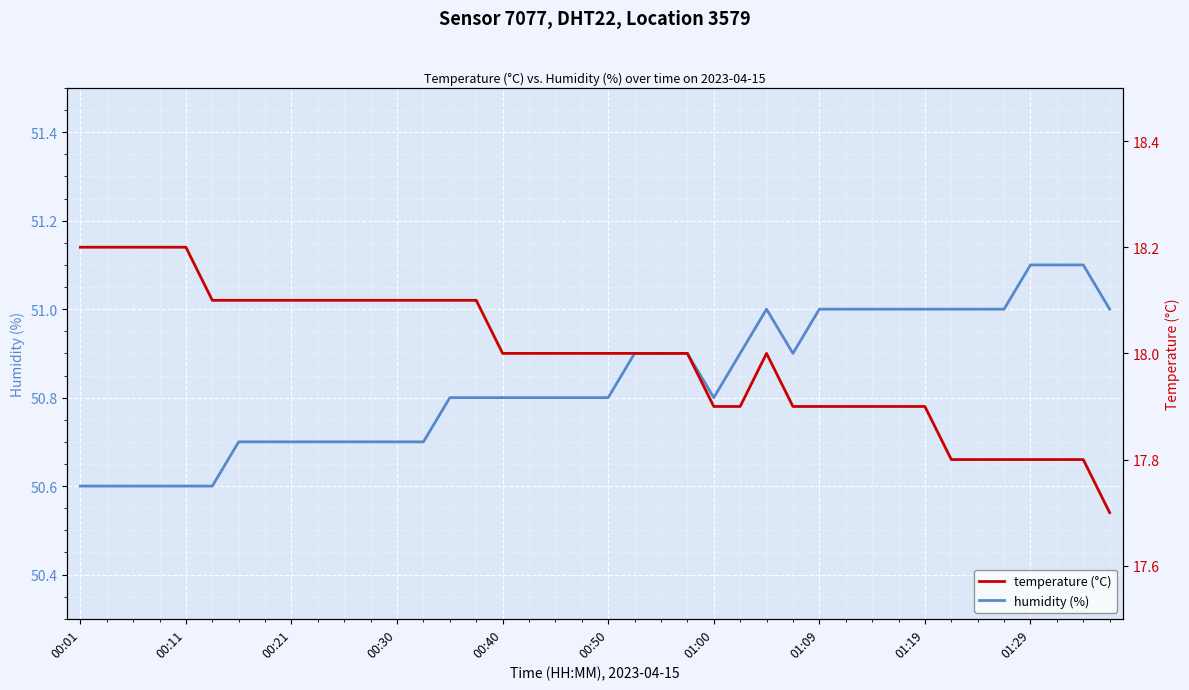

True or false: humidity and temperature intersect in this chart.

False